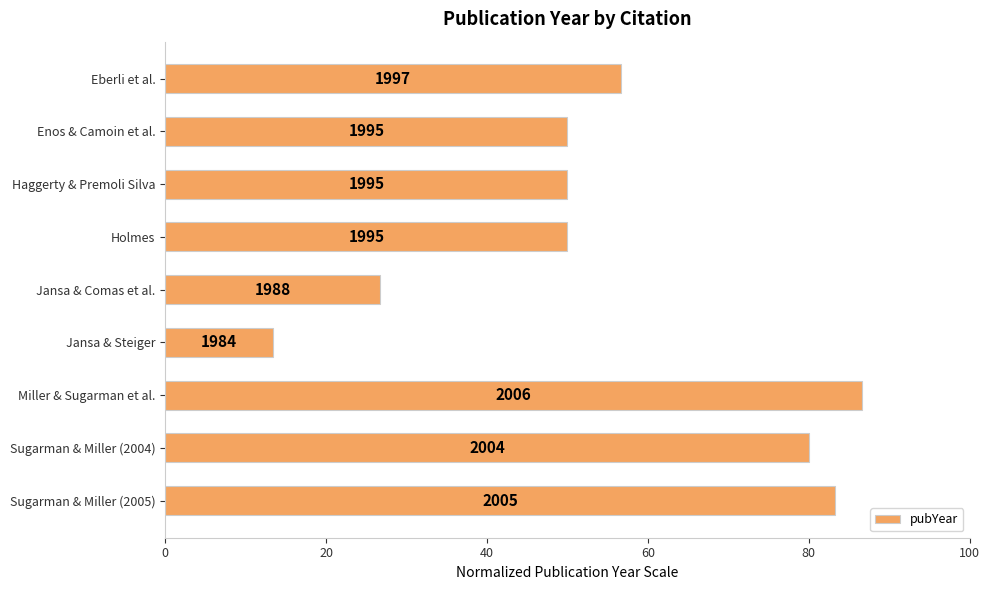

What is the greatest value displayed?

86.7